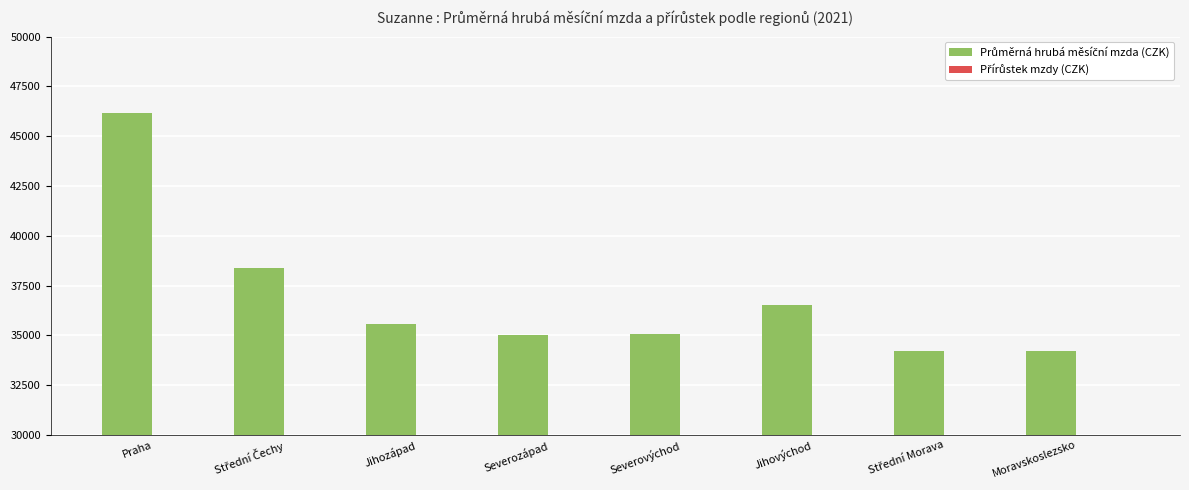

Reading left to right, transcribe all the data shown in this chart.

Průměrná hrubá měsíční mzda (CZK): 46152	38359	35553	35028	35073	36531	34194	34223
Přírůstek mzdy (CZK): 2305	1910	1990	2140	2081	2258	2193	2135